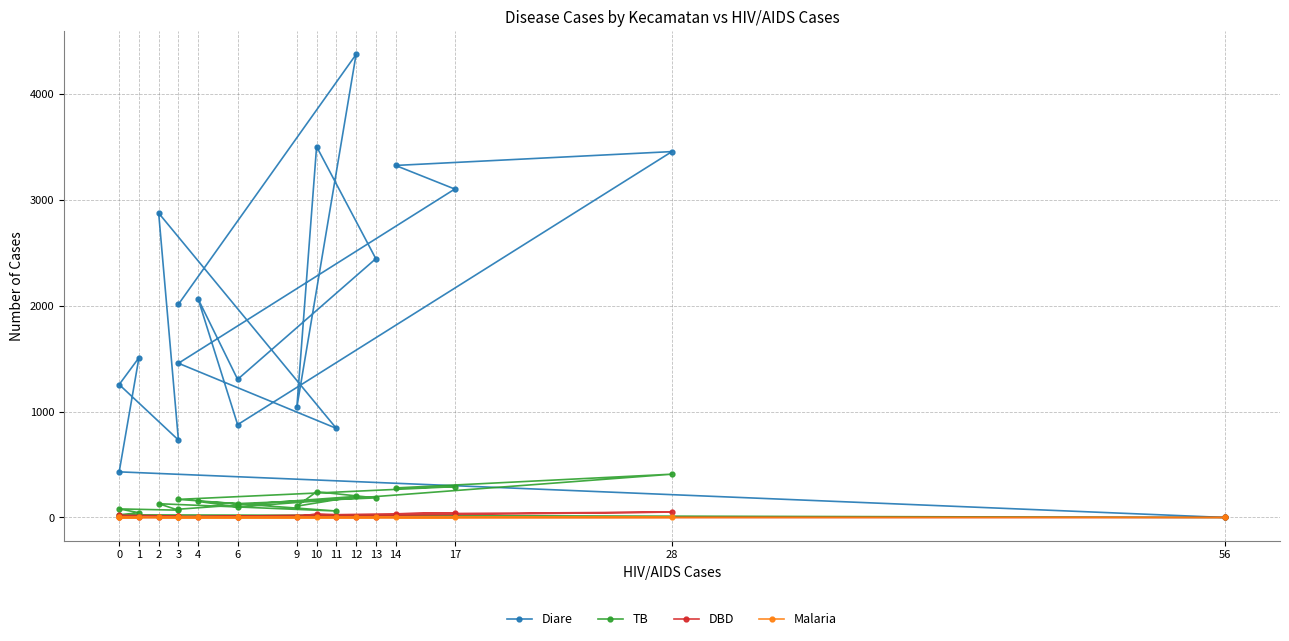

True or false: Diare and TB cross at least once.

False